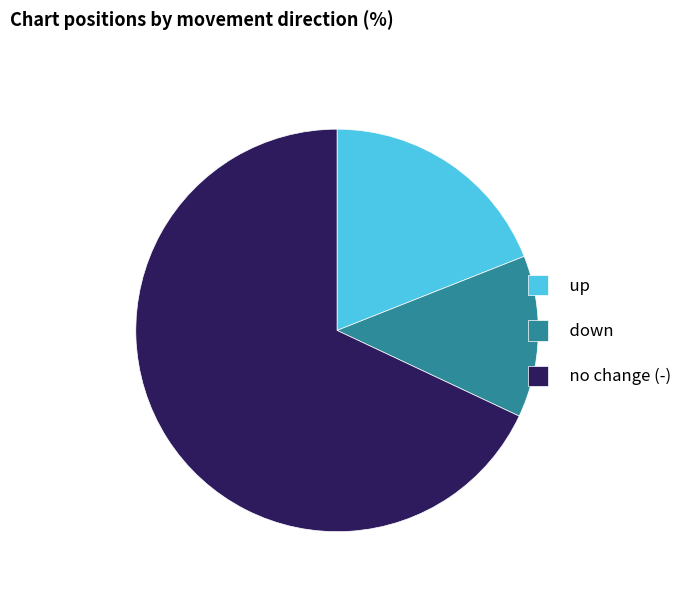

Do no change (-) and down together represent more than half of the pie?

Yes